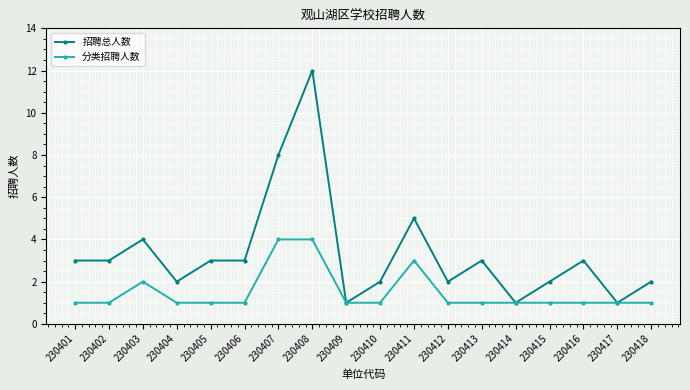

How many series are shown in this chart?

2